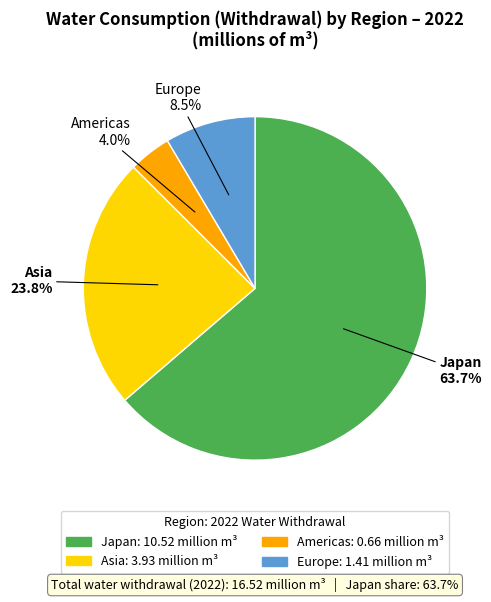

Does Japan account for over 50% of the chart?

Yes